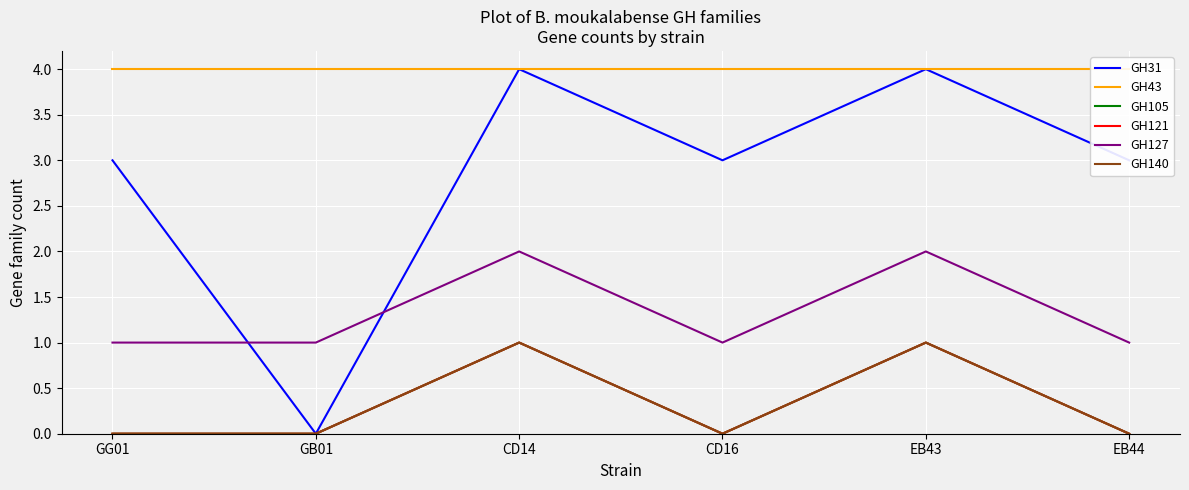

How many lines are shown in the chart?

6